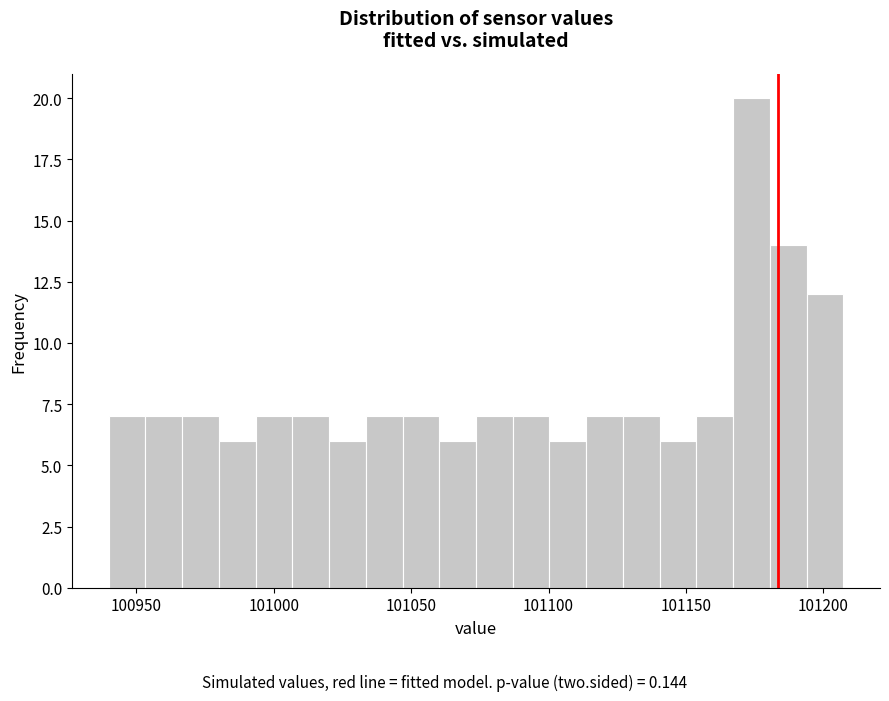

Around what value on the x-axis is the tallest bar? Give the approximate position of its centre, as read against the axis.

101175